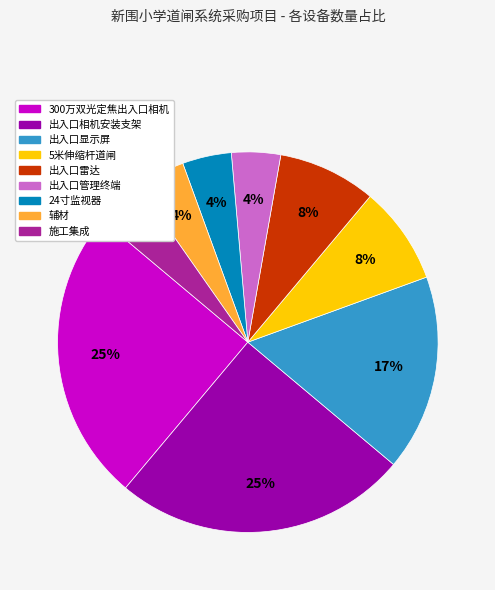

Combined, do 出入口管理终端 and 出入口相机安装支架 account for over 50%?

No